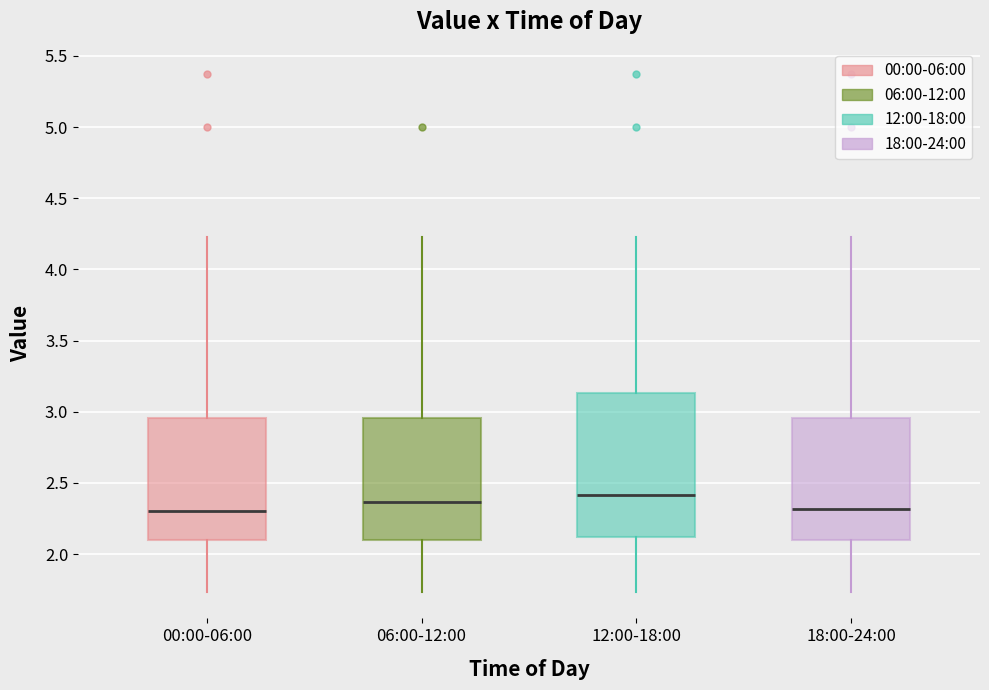

Reading left to right, transcribe this box plot: for each box, give where its median line is, the range the box spans, and where its two whiskers end, as read against the y-axis. The values are not printed on the chart, so give them approximately, as read against the axis.

00:00-06:00: median 2.30, box 2.10 to 2.95, whiskers 1.75 to 4.25
06:00-12:00: median 2.35, box 2.10 to 2.95, whiskers 1.75 to 4.25
12:00-18:00: median 2.40, box 2.10 to 3.15, whiskers 1.75 to 4.25
18:00-24:00: median 2.30, box 2.10 to 2.95, whiskers 1.75 to 4.25